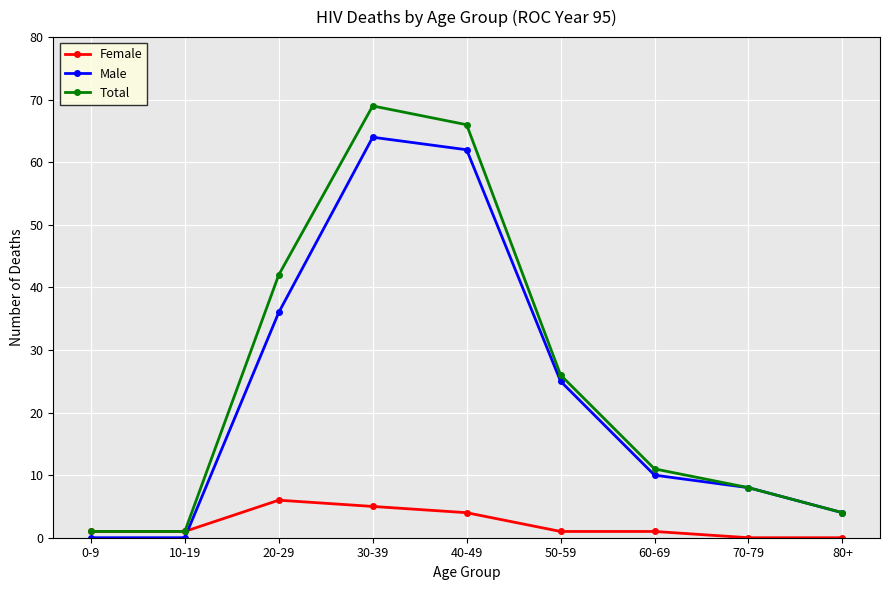

What are all the series names shown in the legend?

Female, Male, Total